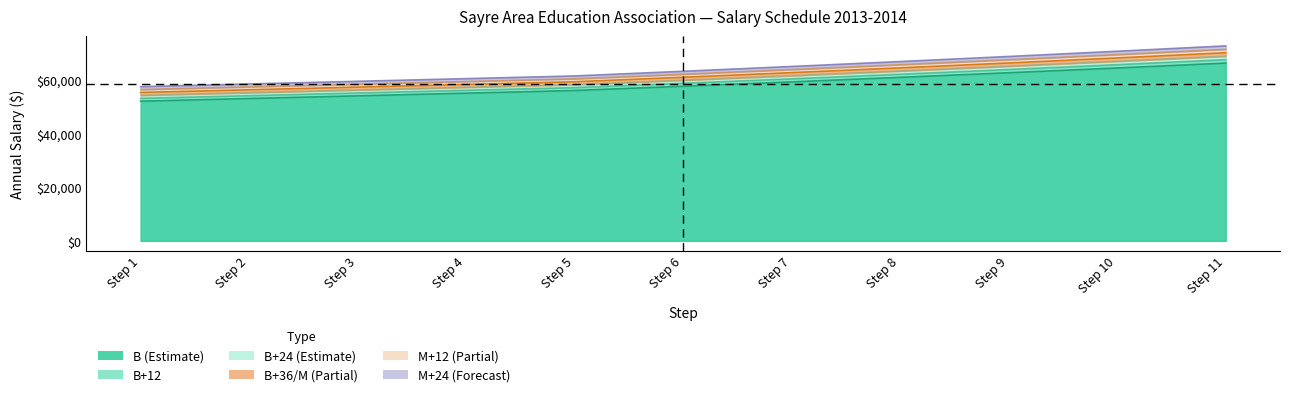

What is the highest value of the B+12 series?

67709